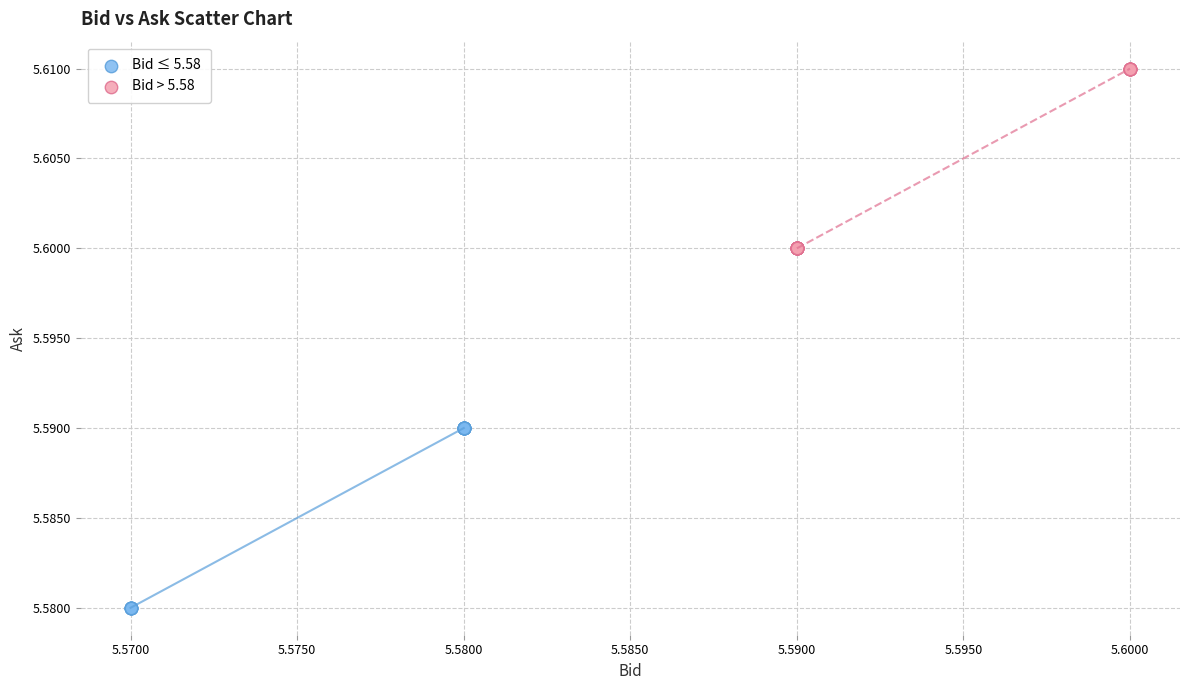

Which series contains the lowest Y value?

Bid ≤ 5.58